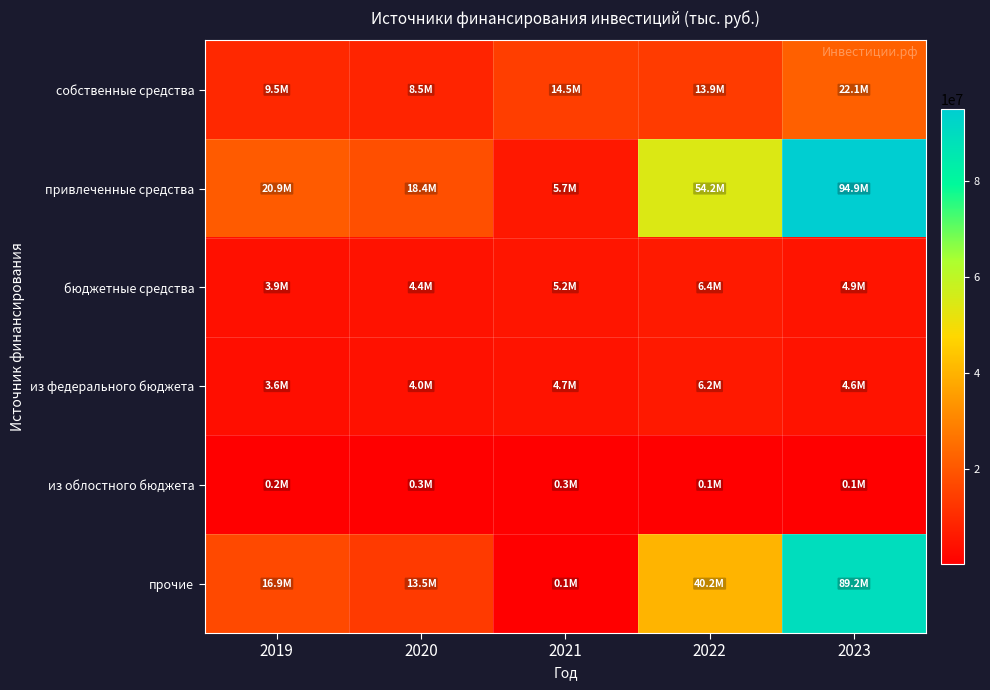

Reading left to right, list all the values displayed in this chart.

собственные средства: 2019=9547172	2020=8518857	2021=14493214	2022=13861091	2023=22107273
привлеченные средства: 2019=20904473	2020=18380574	2021=5707530	2022=54229746	2023=94930950
бюджетные средства: 2019=3891664	2020=4394425	2021=5213665	2022=6419967	2023=4861486
из федерального бюджета: 2019=3620368	2020=4032343	2021=4690580	2022=6214028	2023=4612072
из облостного бюджета: 2019=244155	2020=303374	2021=311279	2022=140791	2023=128087
прочие: 2019=16906476	2020=13480273	2021=131510	2022=40222968	2023=89205569